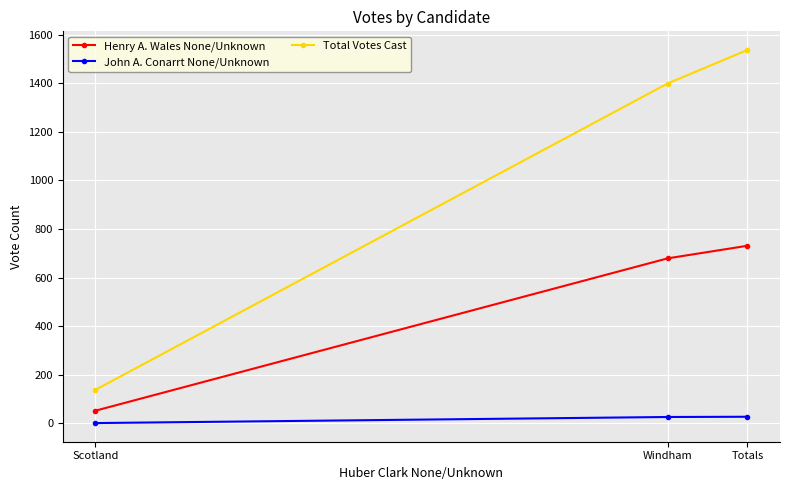

Which series has the largest range (max minus min)?

Total Votes Cast